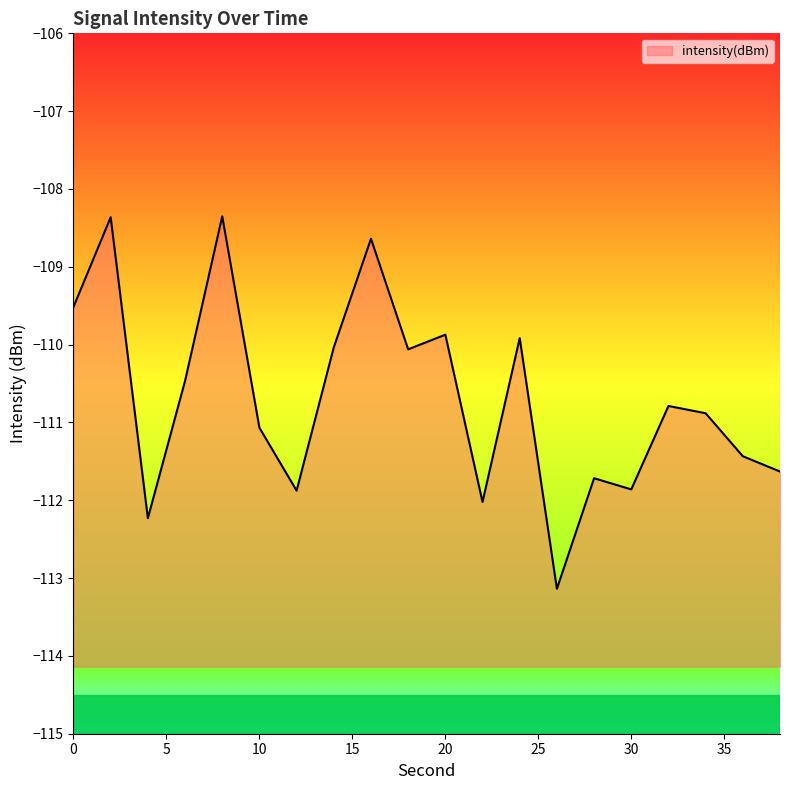

How many lines are shown in the chart?

1